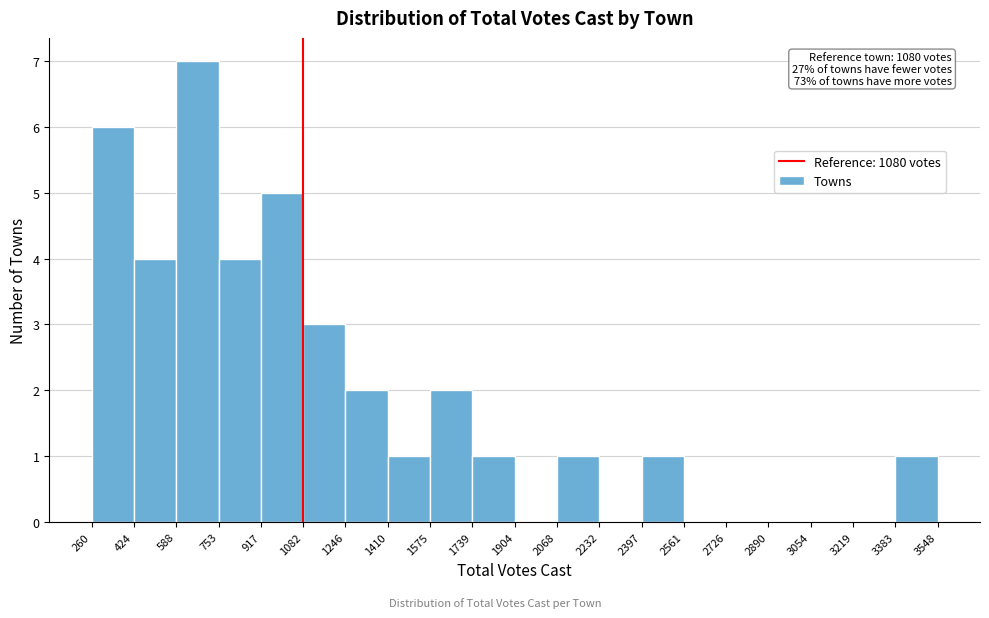

Which range on the x-axis has the tallest bar?

588 to 753